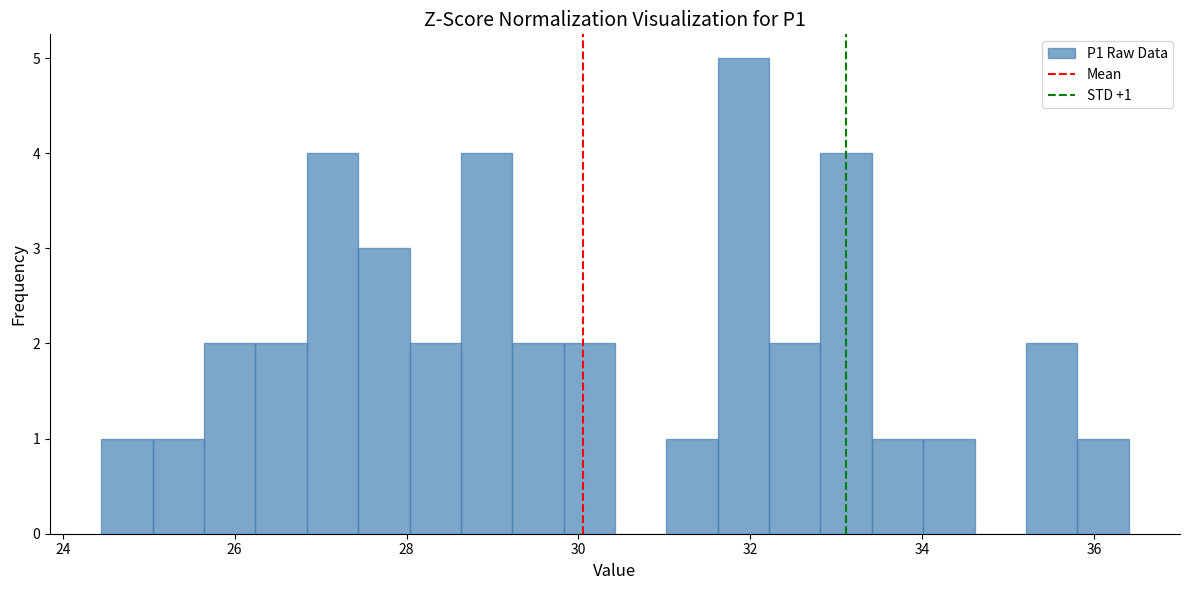

Around what value on the x-axis is the tallest bar? Give the approximate position of its centre, as read against the axis.

32.0